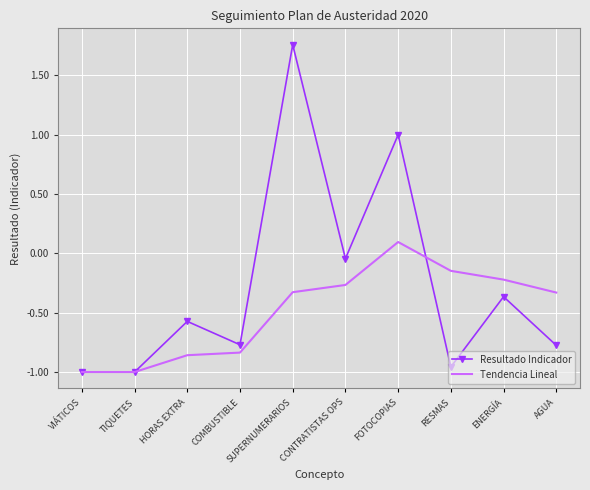

What is the total value across all series at TIQUETES?

-2.0